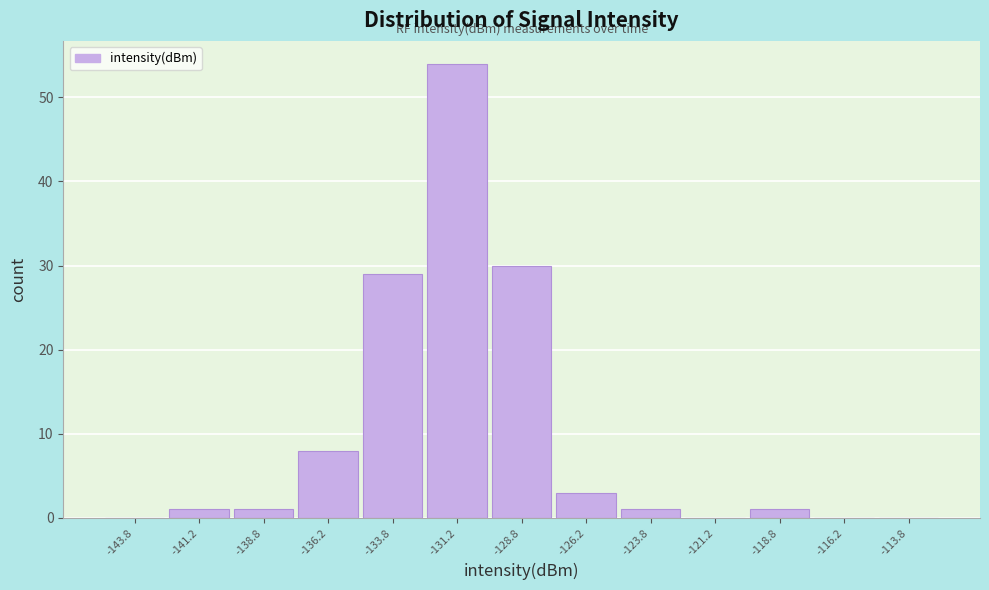

Reading left to right, list every bar in this chart as the range it spans on the x-axis followed by its height. The values are not printed on the chart, so give them approximately, as read against the axis.

-145.0 to -142.5: 0
-142.5 to -140.0: 1
-140.0 to -137.5: 1
-137.5 to -135.0: 8
-135.0 to -132.5: 29
-132.5 to -130.0: 54
-130.0 to -127.5: 30
-127.5 to -125.0: 3
-125.0 to -122.5: 1
-122.5 to -120.0: 0
-120.0 to -117.5: 1
-117.5 to -115.0: 0
-115.0 to -112.5: 0